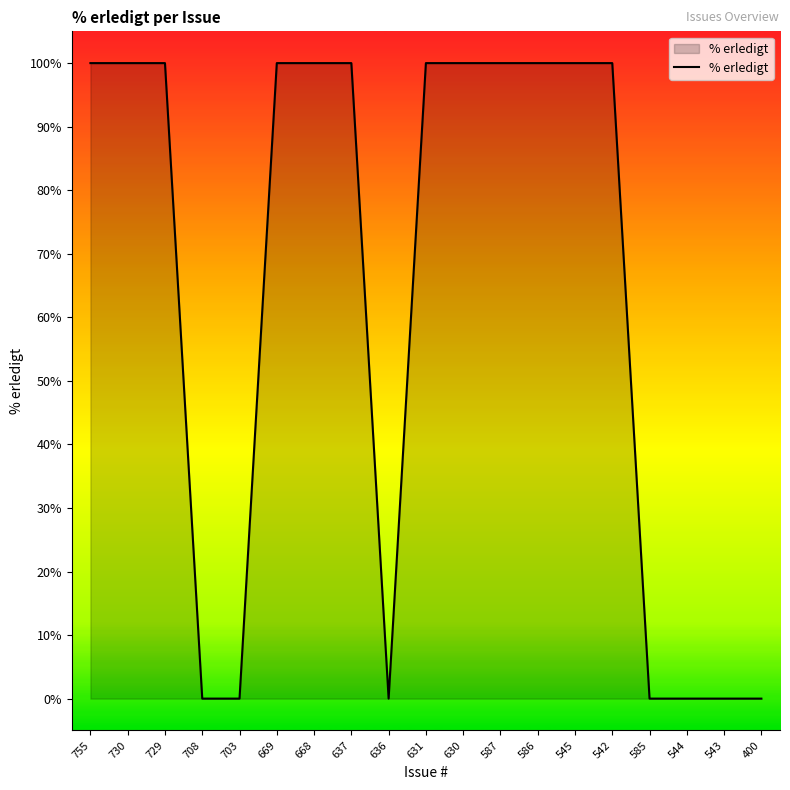

What is the sum of all values?

1200